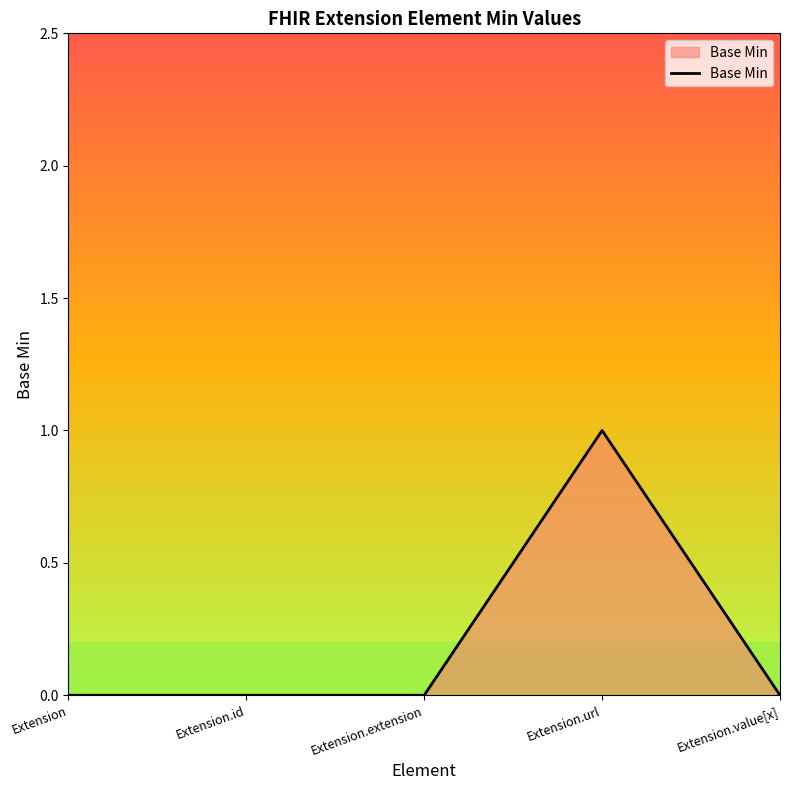

True or false: the data has more than 2 interior local peaks.

False